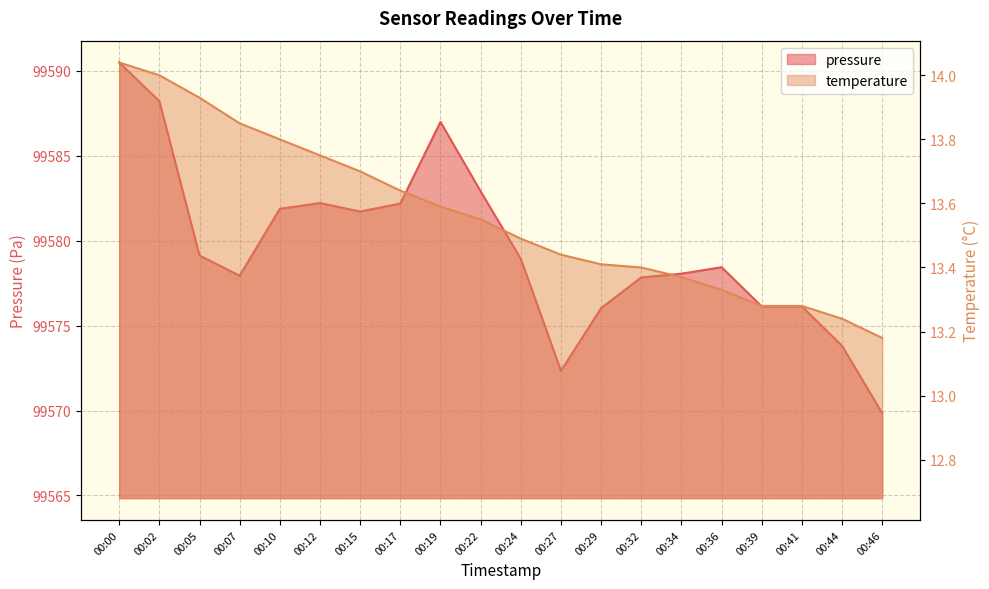

Between 00:29 and 00:46, which series saw the biggest shift?

pressure